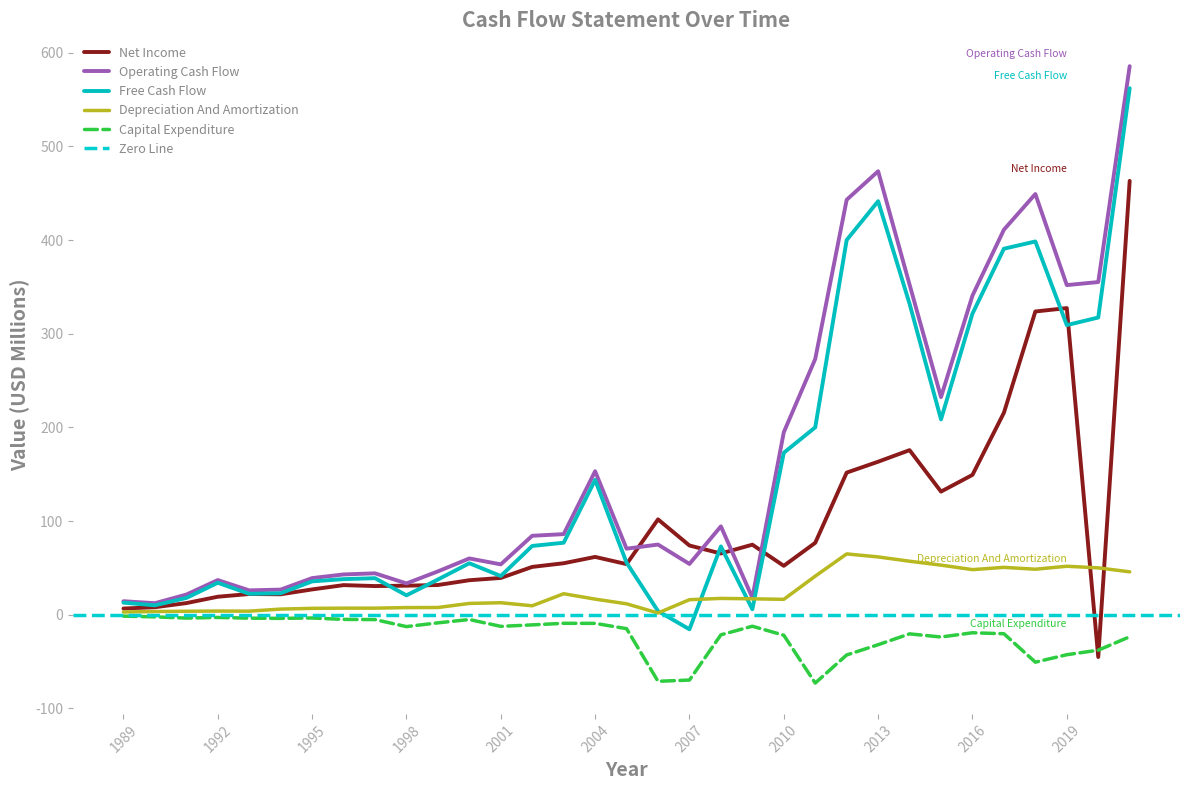

Reading right to left, what are all the values shown in this chart?

Net Income: 2021=463.2	2020=-45.2	2019=327.4	2018=323.8	2017=215.6	2016=149.3	2015=131.5	2014=175.7	2013=163.4	2012=151.7	2011=76.8	2010=52.2	2009=74.8	2008=65.4	2007=73.9	2006=101.8	2005=54.0	2004=61.7	2003=55.0	2002=51.0	2001=39.3	2000=36.8	1999=31.7	1998=31.0	1997=30.6	1996=31.6	1995=27.0	1994=21.8	1993=22.1	1992=19.2	1991=12.4	1990=8.0	1989=6.6
Operating Cash Flow: 2021=585.7	2020=355.2	2019=351.9	2018=449.2	2017=411.1	2016=340.7	2015=232.3	2014=352.4	2013=473.5	2012=443.0	2011=273.0	2010=194.8	2009=18.1	2008=94.4	2007=54.2	2006=74.9	2005=70.5	2004=153.2	2003=86.0	2002=84.3	2001=53.8	2000=60.1	1999=46.2	1998=33.4	1997=44.2	1996=43.0	1995=39.1	1994=26.8	1993=26.0	1992=37.0	1991=21.5	1990=12.3	1989=14.4
Free Cash Flow: 2021=562.1	2020=317.3	2019=309.2	2018=398.5	2017=390.8	2016=321.5	2015=208.5	2014=332.0	2013=441.5	2012=400.1	2011=200.1	2010=172.9	2009=5.8	2008=72.9	2007=-15.5	2006=3.8	2005=55.6	2004=143.9	2003=76.9	2002=73.4	2001=41.3	2000=55.0	1999=37.6	1998=20.7	1997=39.0	1996=38.0	1995=35.6	1994=22.9	1993=22.3	1992=34.1	1991=17.9	1990=10.0	1989=12.9
Depreciation And Amortization: 2021=45.8	2020=50.0	2019=51.7	2018=48.6	2017=50.6	2016=48.1	2015=52.9	2014=57.1	2013=61.7	2012=64.9	2011=41.2	2010=16.4	2009=17.0	2008=17.4	2007=16.0	2006=1.8	2005=11.6	2004=16.7	2003=22.4	2002=9.5	2001=12.8	2000=12.0	1999=7.7	1998=7.6	1997=7.0	1996=7.0	1995=6.8	1994=6.0	1993=3.8	1992=3.9	1991=3.7	1990=3.4	1989=2.9
Capital Expenditure: 2021=-23.5	2020=-37.9	2019=-42.7	2018=-50.7	2017=-20.3	2016=-19.3	2015=-23.8	2014=-20.4	2013=-32.0	2012=-43.0	2011=-73.0	2010=-21.9	2009=-12.3	2008=-21.5	2007=-69.8	2006=-71.1	2005=-14.9	2004=-9.2	2003=-9.2	2002=-10.9	2001=-12.5	2000=-5.1	1999=-8.7	1998=-12.7	1997=-5.2	1996=-5.0	1995=-3.5	1994=-3.9	1993=-3.7	1992=-2.9	1991=-3.6	1990=-2.3	1989=-1.5